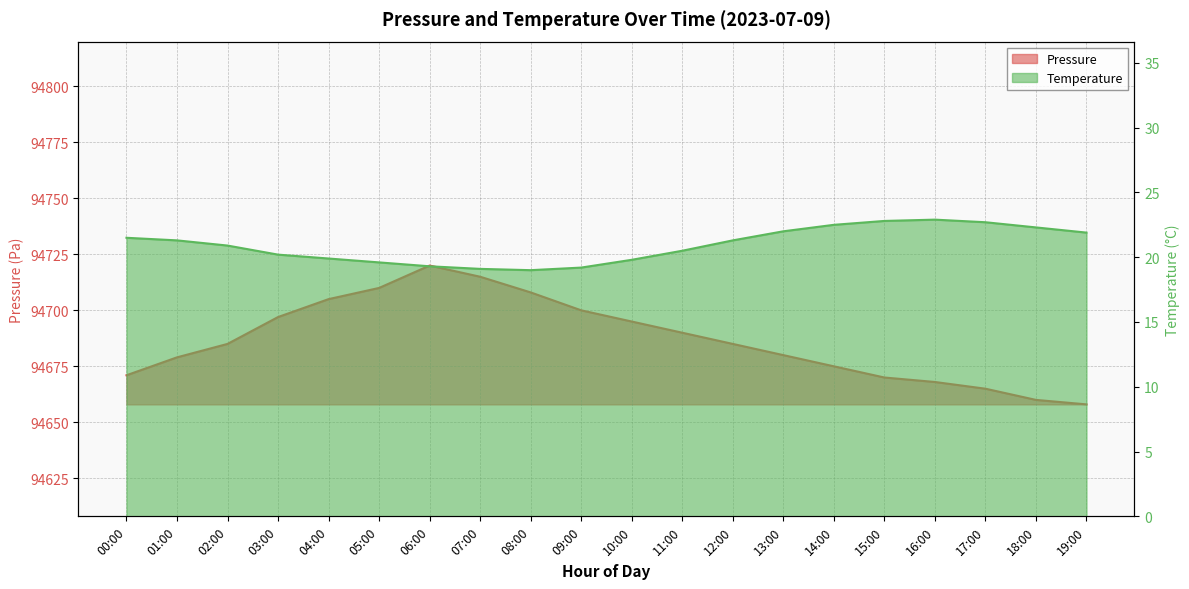

Reading right to left, list all the values displayed in this chart.

pressure: 19:00=94658.0	18:00=94660.0	17:00=94665.0	16:00=94668.0	15:00=94670.0	14:00=94675.0	13:00=94680.0	12:00=94685.0	11:00=94690.0	10:00=94695.0	09:00=94700.0	08:00=94708.0	07:00=94715.0	06:00=94720.0	05:00=94710.0	04:00=94705.0	03:00=94697.0	02:00=94685.0	01:00=94679.0	00:00=94671.0
temperature: 19:00=21.9	18:00=22.3	17:00=22.7	16:00=22.9	15:00=22.8	14:00=22.5	13:00=22.0	12:00=21.3	11:00=20.5	10:00=19.8	09:00=19.2	08:00=19.0	07:00=19.1	06:00=19.3	05:00=19.6	04:00=19.9	03:00=20.2	02:00=20.9	01:00=21.3	00:00=21.5